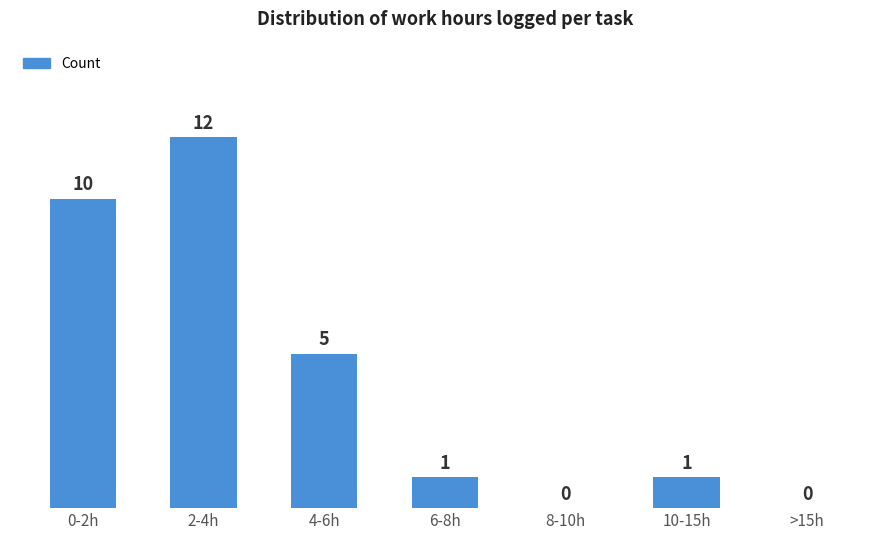

Which category has the highest value across all series?

2-4h